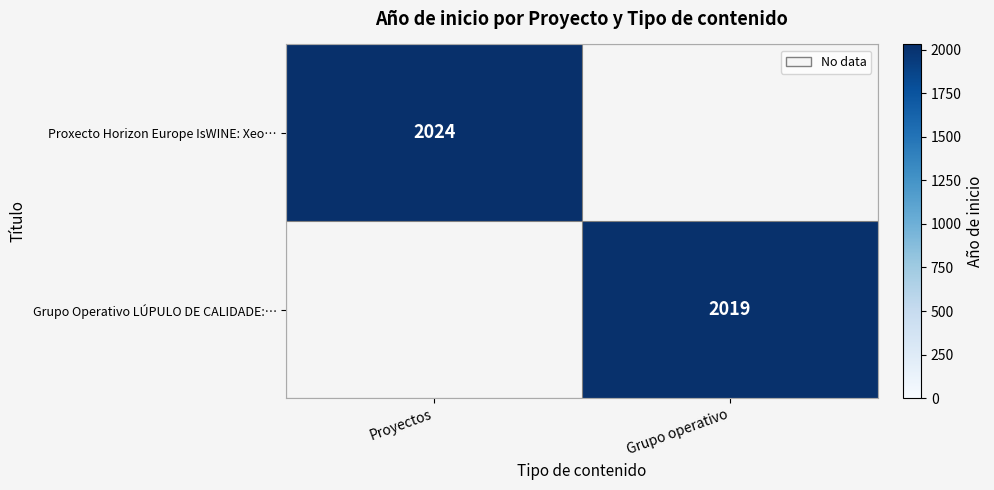

Is it true that Proxecto Horizon Europe IsWINE: Xeo… equals 2798 at Proyectos?

False